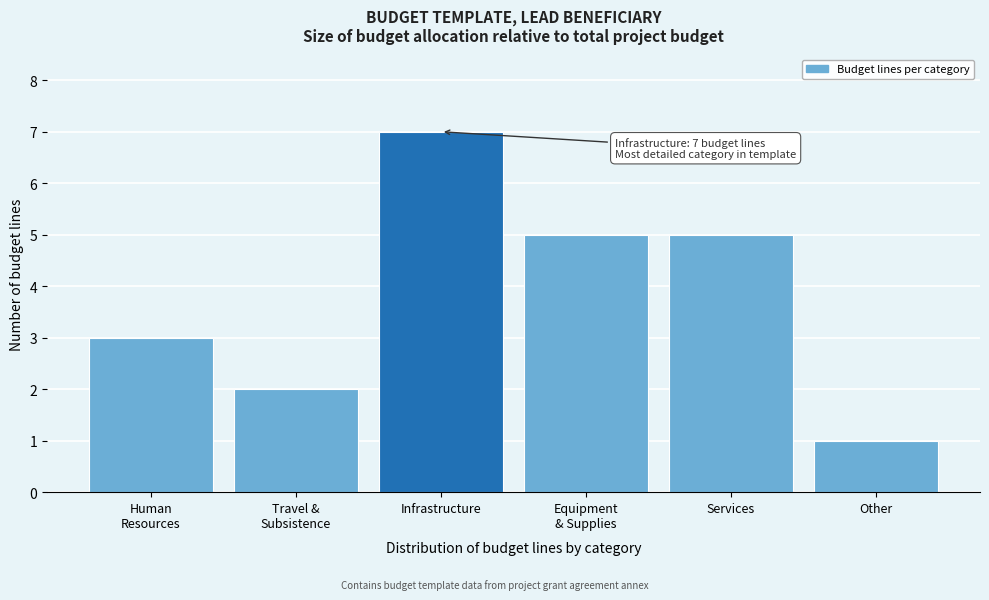

Reading right to left, extract all data points from this chart.

1	5	5	7	2	3